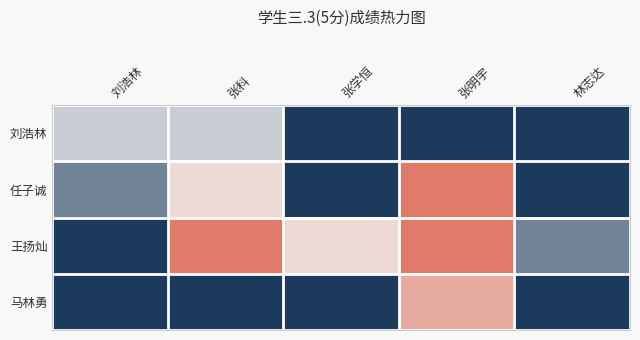

How many categories are shown in the chart?

5